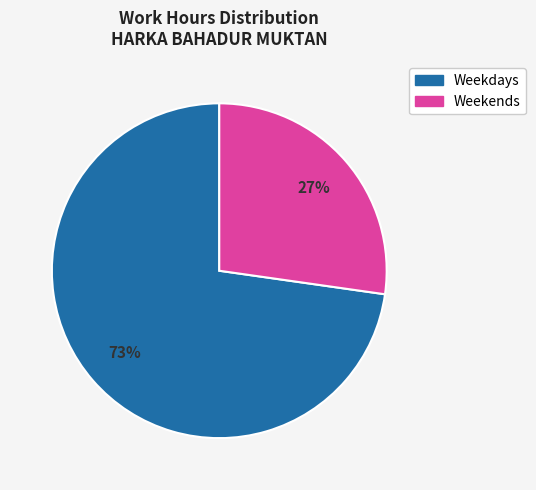

Is there any slice that represents more than half of the pie?

Yes